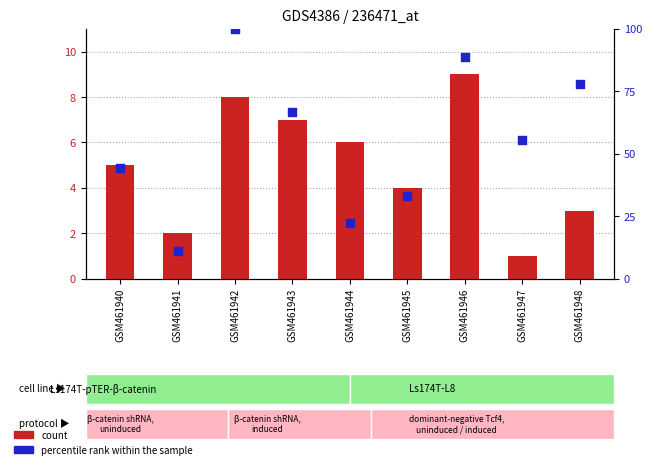

Which series contains the lowest Y value?

count